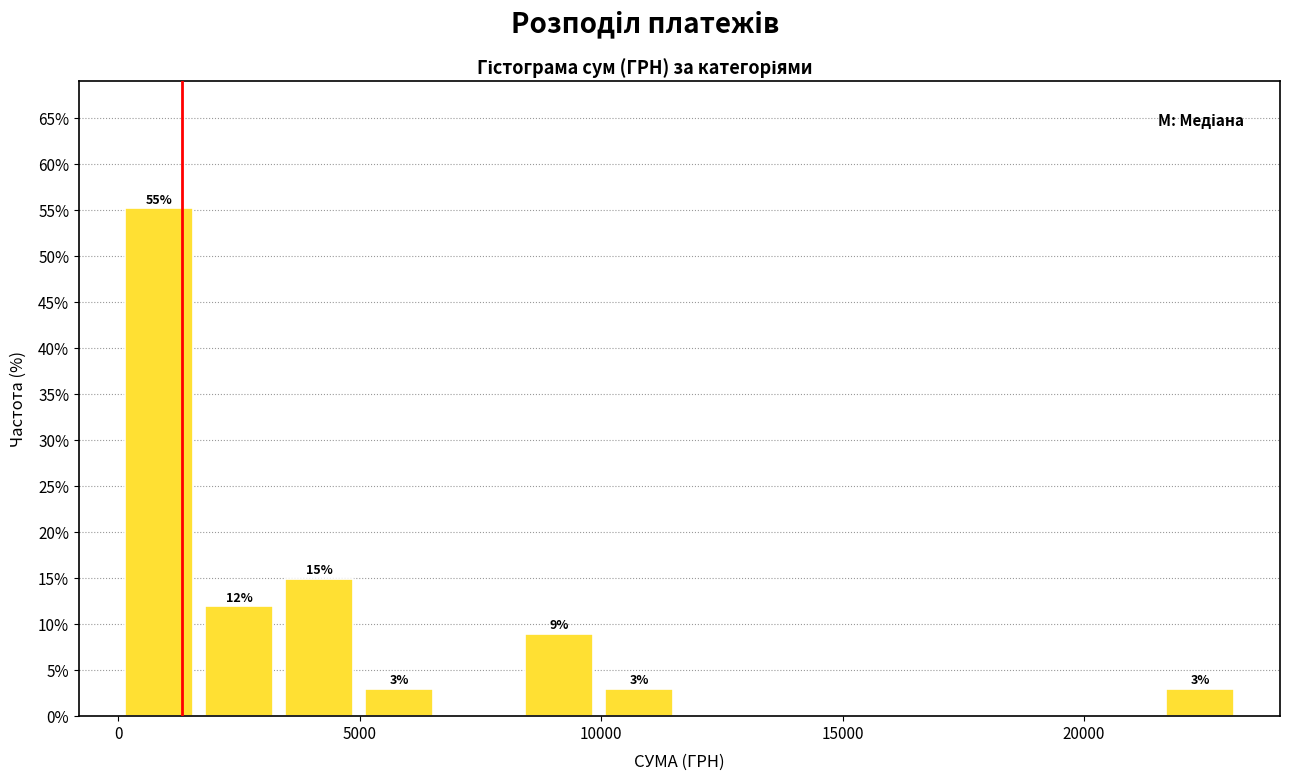

Read against the x-axis, roughly where is the centre of the tallest bar?

1000